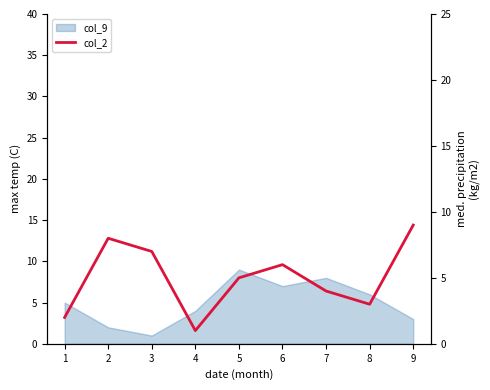

What is the smallest value displayed?

1